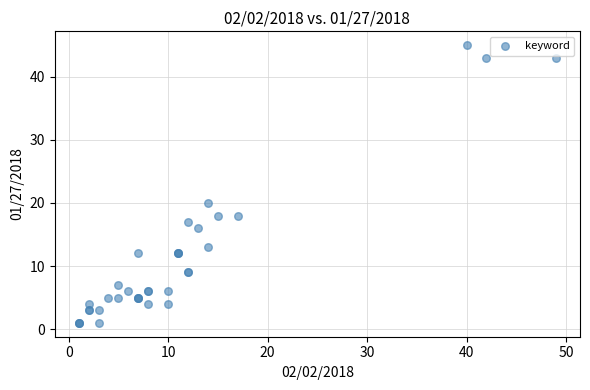

What Y value in the scatter plot is closest to 23?

20